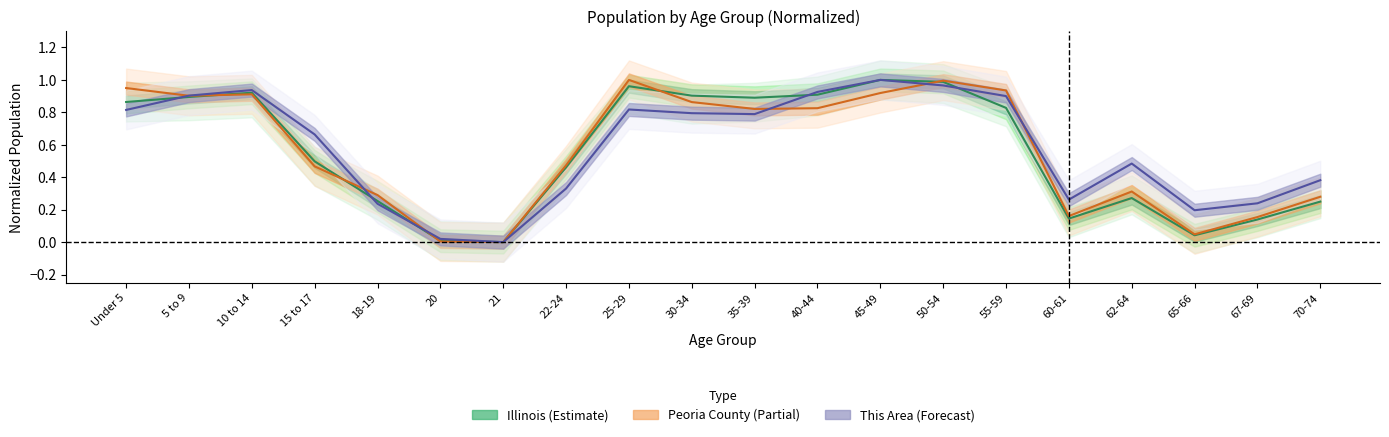

What is the difference between the maximum and second lowest values in the This Area series?

1.0